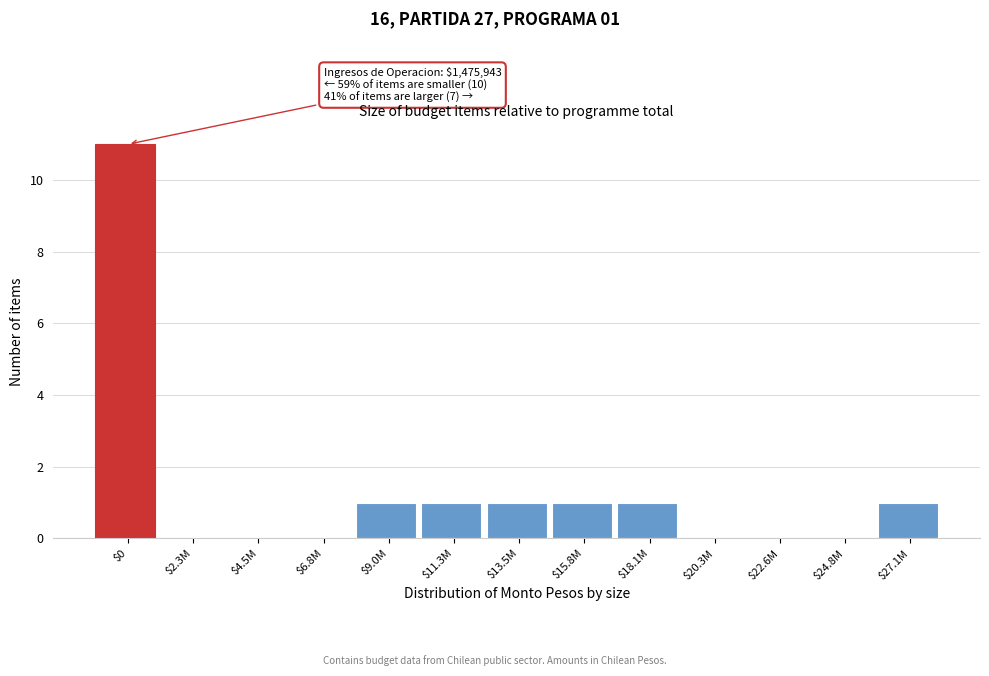

The chart shows a value of 0 at $22.6M. True or false?

True